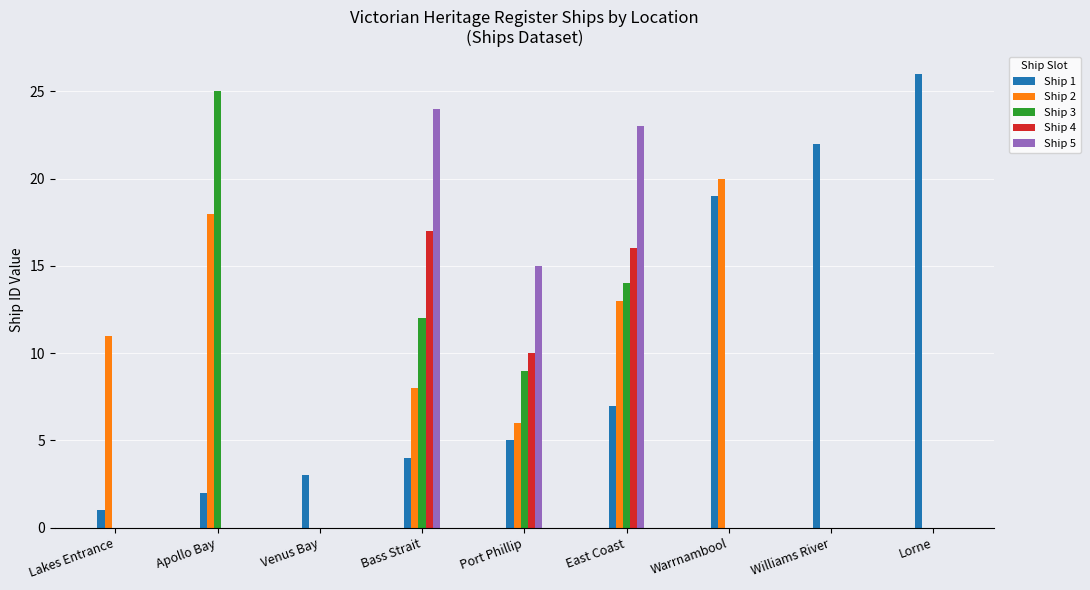

At which label does Ship 1 reach its peak?

Lorne